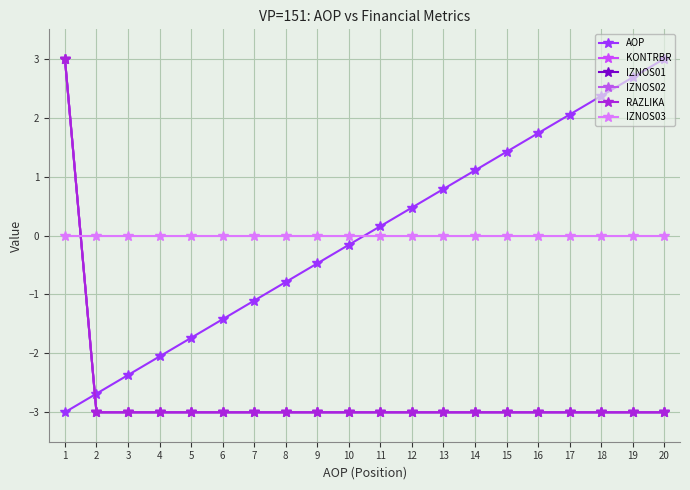

Does the chart have visible grid lines?

Yes